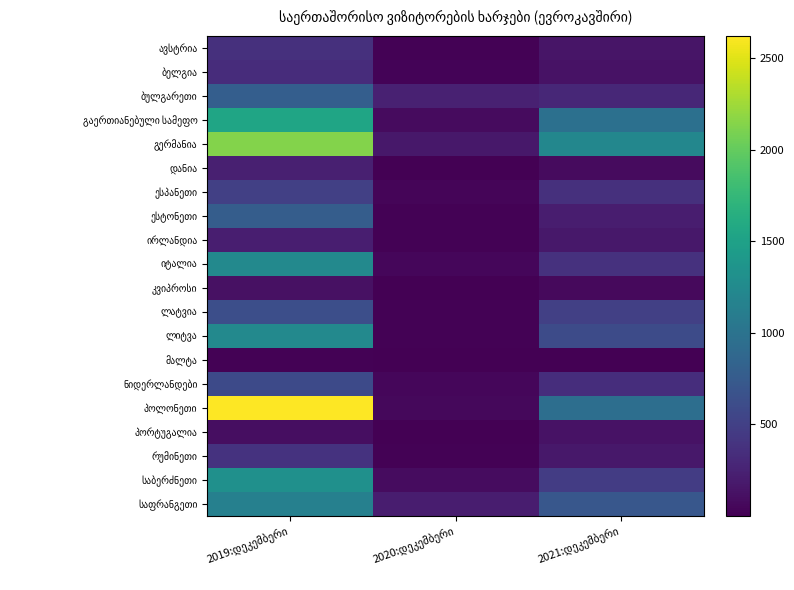

What is the sum of the გერმანია values at 2019:დეკემბერი and 2020:დეკემბერი?

2312